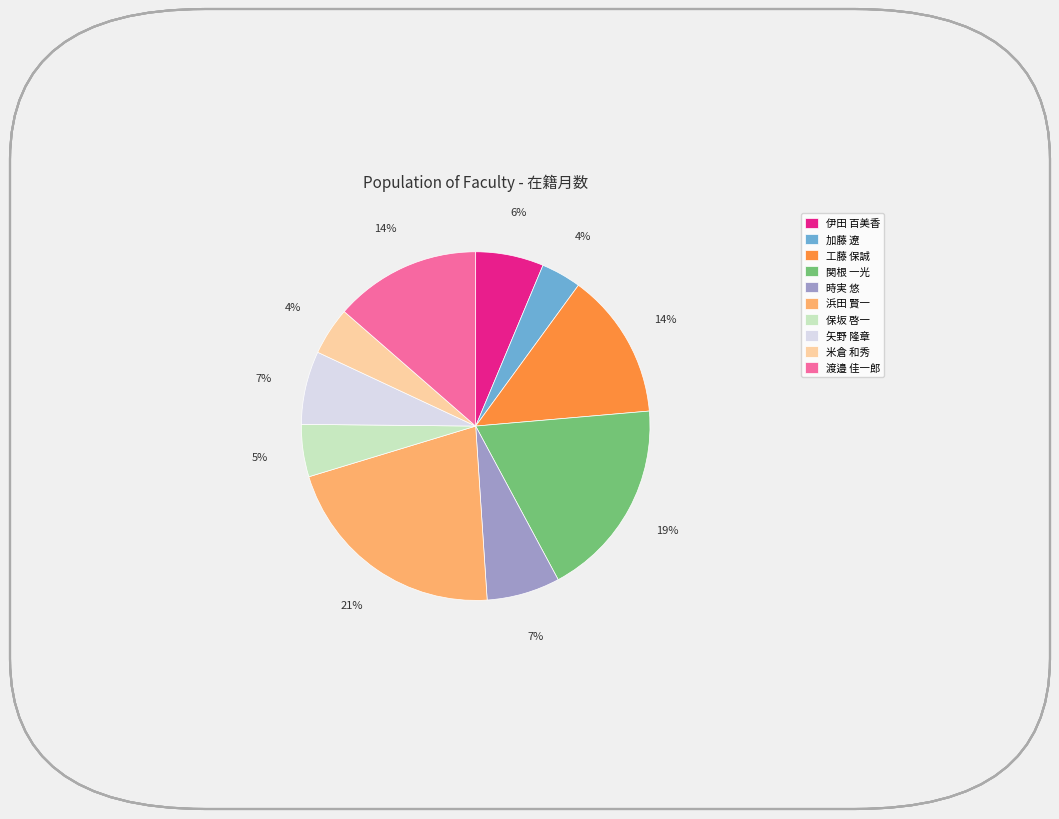

Which has a higher value, 米倉 和秀 or 浜田 賢一?

浜田 賢一